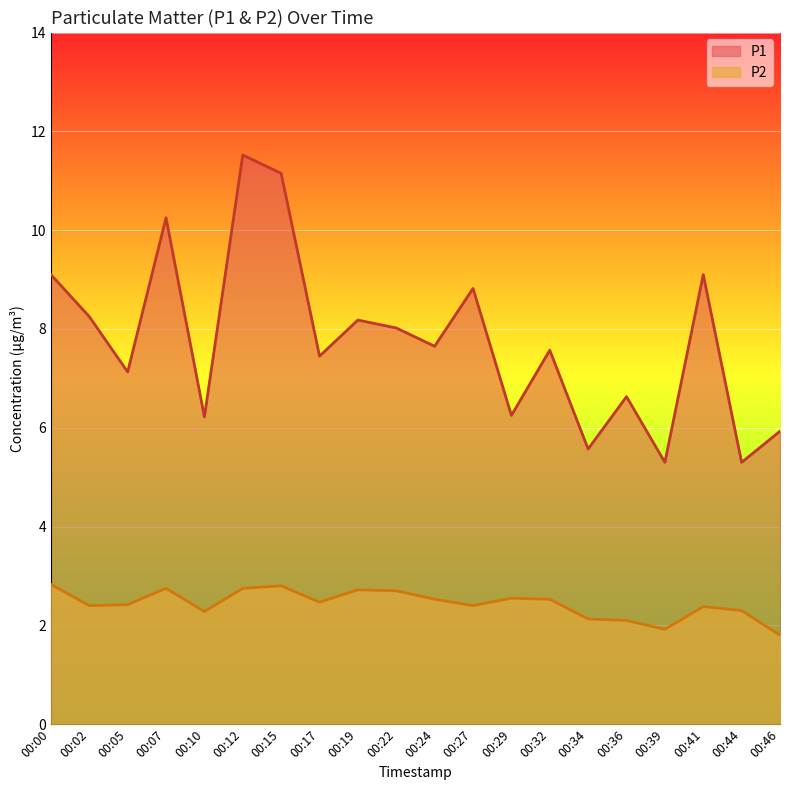

Which category has the highest value in the P2 series?

00:00